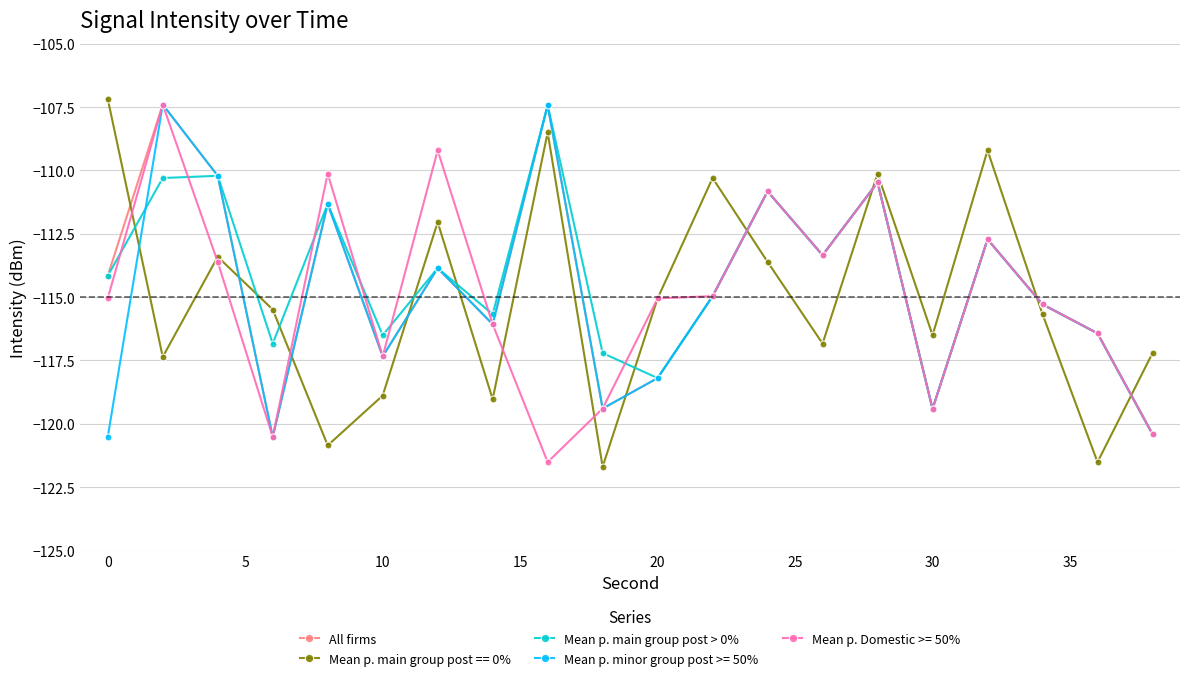

Which series ends up on top after the final intersection of All firms and Mean p. main group post == 0%?

Mean p. main group post == 0%